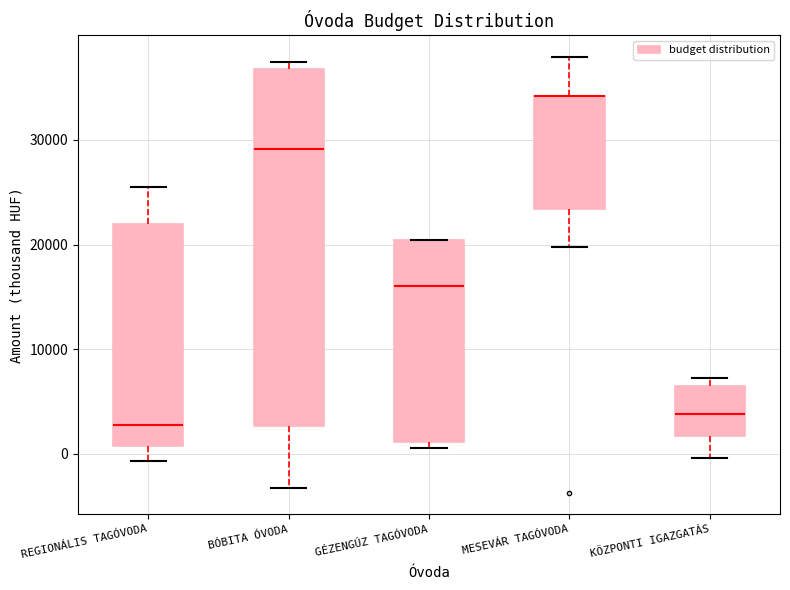

Reading left to right, transcribe this box plot: for each box, give where its median line is, the range the box spans, and where its two whiskers end, as read against the y-axis. The values are not printed on the chart, so give them approximately, as read against the axis.

REGIONÁLIS TAGÓVODA: median 3000, box 1000 to 22000, whiskers -1000 to 25000
BÓBITA ÓVODA: median 29000, box 3000 to 37000, whiskers -3000 to 37000 (just above the box's upper edge)
GÉZENGÚZ TAGÓVODA: median 16000, box 1000 to 20000, whiskers 1000 (just below the box's lower edge) to 20000
MESEVÁR TAGÓVODA: median 34000 (drawn on the box's upper edge), box 23000 to 34000, whiskers 20000 to 38000
KÖZPONTI IGAZGATÁS: median 4000, box 2000 to 6000, whiskers 0 to 7000